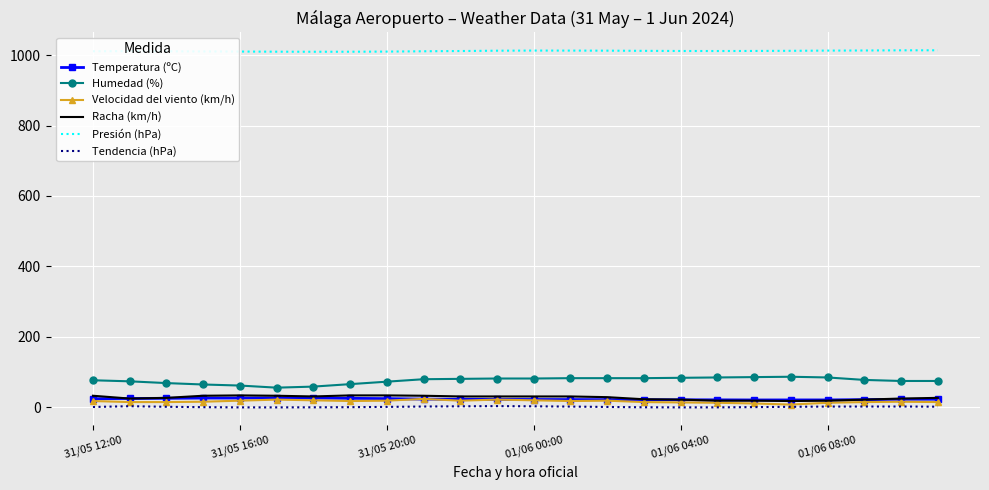

True or false: Temperatura (ºC) and Presión (hPa) intersect in this chart.

False